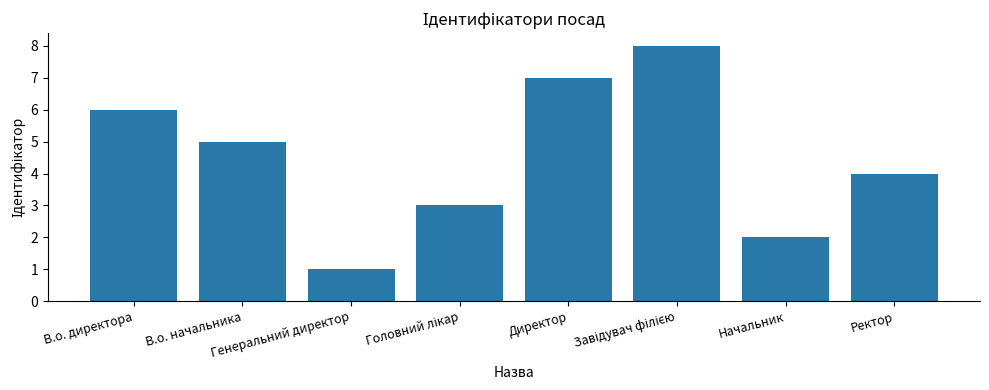

What is the smallest value displayed?

1